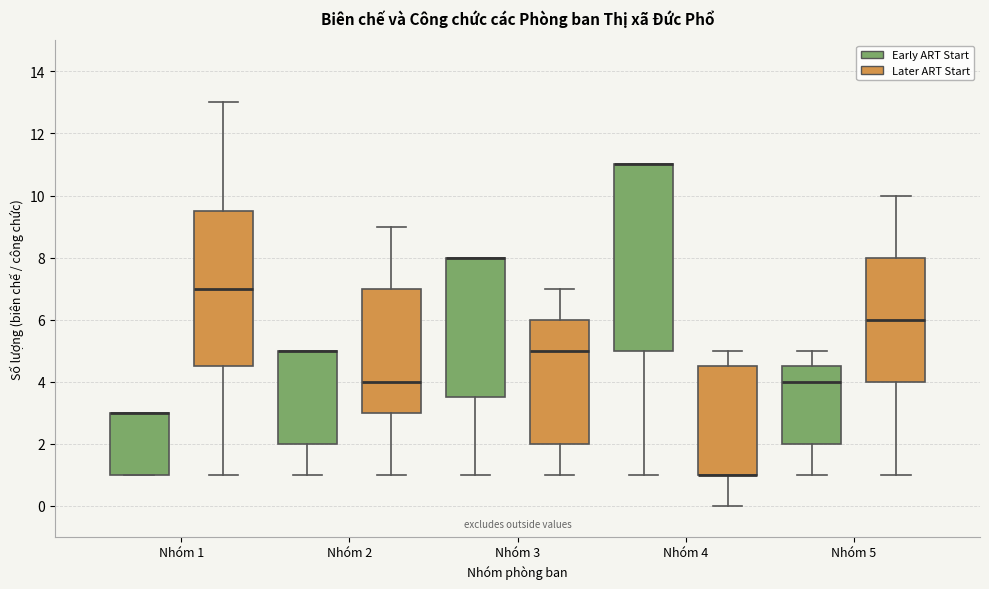

Reading left to right, read every box against the y-axis: the position of its median line, the range the box covers, and the ends of its whiskers. The values are not printed on the chart, so give them approximately, as read against the axis.

Nhóm 1 (Early ART Start): median 3.0 (drawn on the box's upper edge), box 1.0 to 3.0, whiskers 1.0 to 3.0
Nhóm 1 (Later ART Start): median 7.0, box 4.6 to 9.6, whiskers 1.0 to 13.0
Nhóm 2 (Early ART Start): median 5.0 (drawn on the box's upper edge), box 2.0 to 5.0, whiskers 1.0 to 5.0
Nhóm 2 (Later ART Start): median 4.0, box 3.0 to 7.0, whiskers 1.0 to 9.0
Nhóm 3 (Early ART Start): median 8.0 (drawn on the box's upper edge), box 3.6 to 8.0, whiskers 1.0 to 8.0
Nhóm 3 (Later ART Start): median 5.0, box 2.0 to 6.0, whiskers 1.0 to 7.0
Nhóm 4 (Early ART Start): median 11.0 (drawn on the box's upper edge), box 5.0 to 11.0, whiskers 1.0 to 11.0
Nhóm 4 (Later ART Start): median 1.0 (drawn on the box's lower edge), box 1.0 to 4.6, whiskers 0.0 to 5.0
Nhóm 5 (Early ART Start): median 4.0, box 2.0 to 4.6, whiskers 1.0 to 5.0
Nhóm 5 (Later ART Start): median 6.0, box 4.0 to 8.0, whiskers 1.0 to 10.0